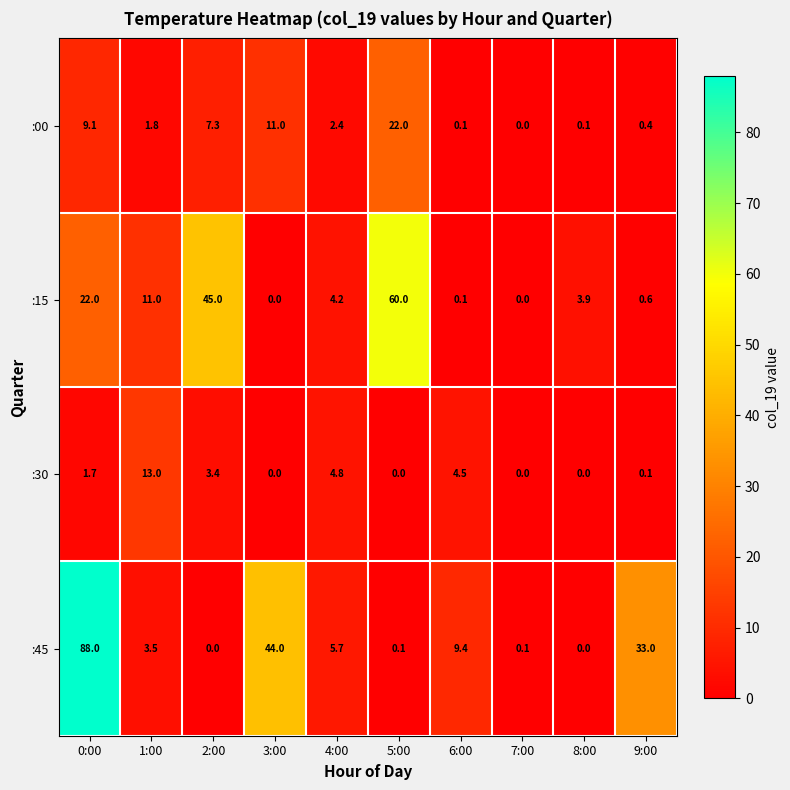

What is the average value of the :15 series?

14.7